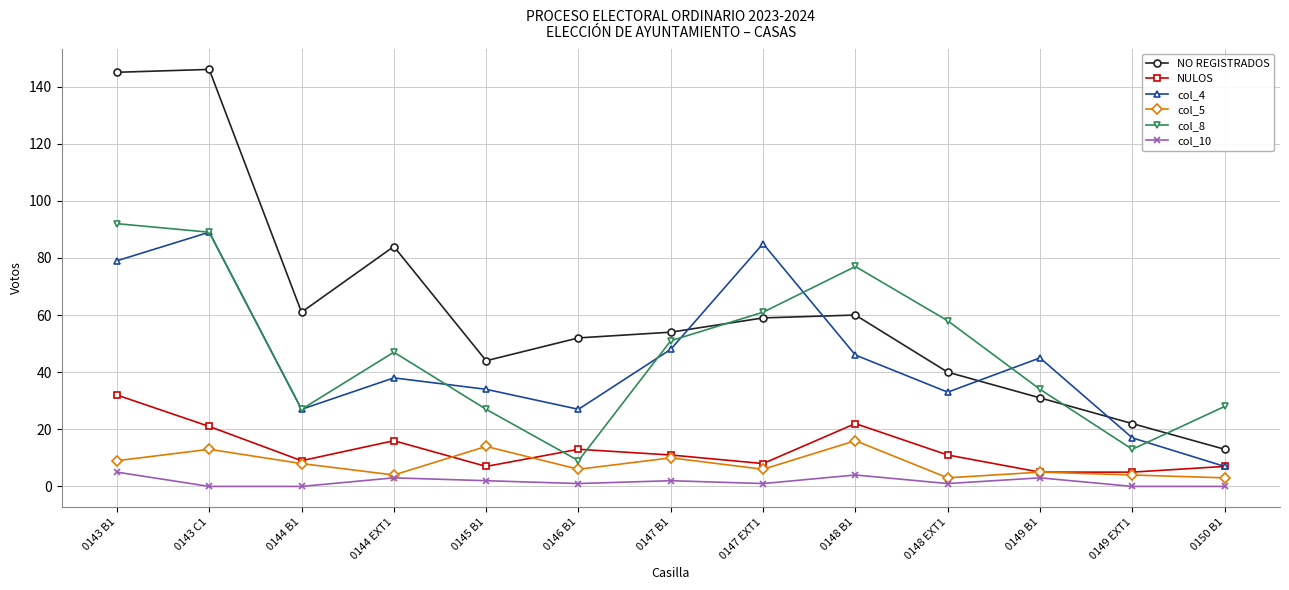

Which series has the largest range (max minus min)?

NO REGISTRADOS